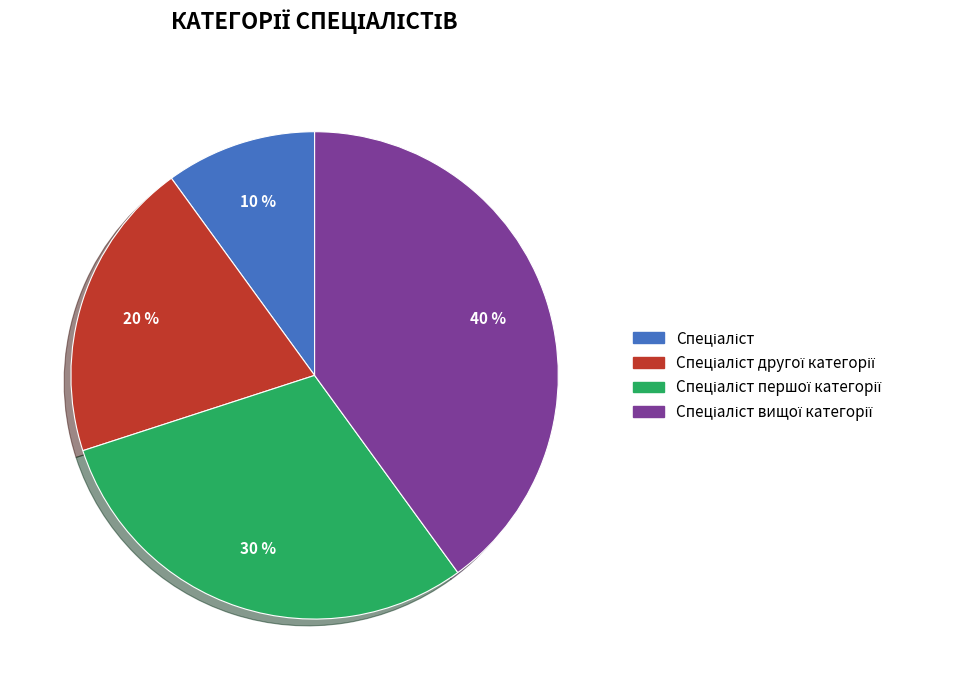

Is there any slice that represents more than half of the pie?

No